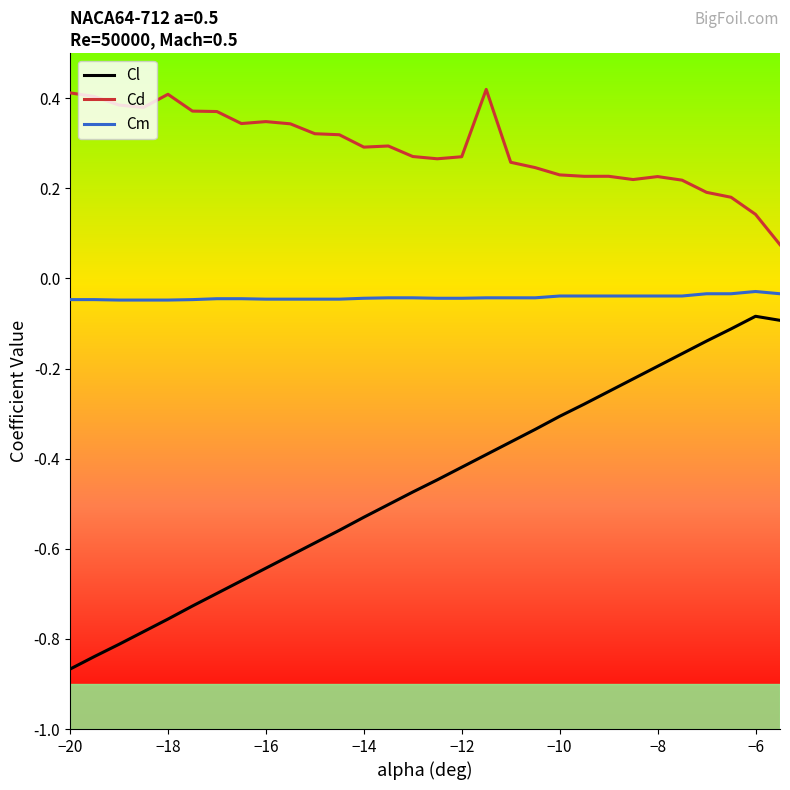

Is this an area chart (filled region under the line)?

No